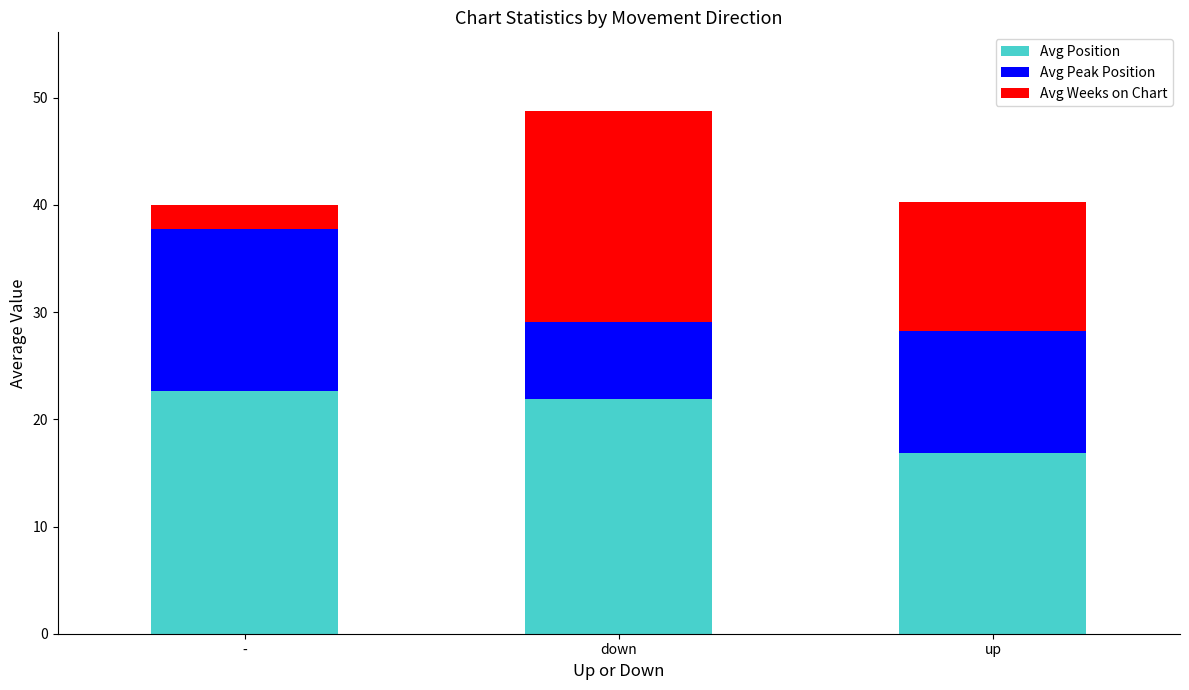

What is the sum of all Avg Position values?

61.3